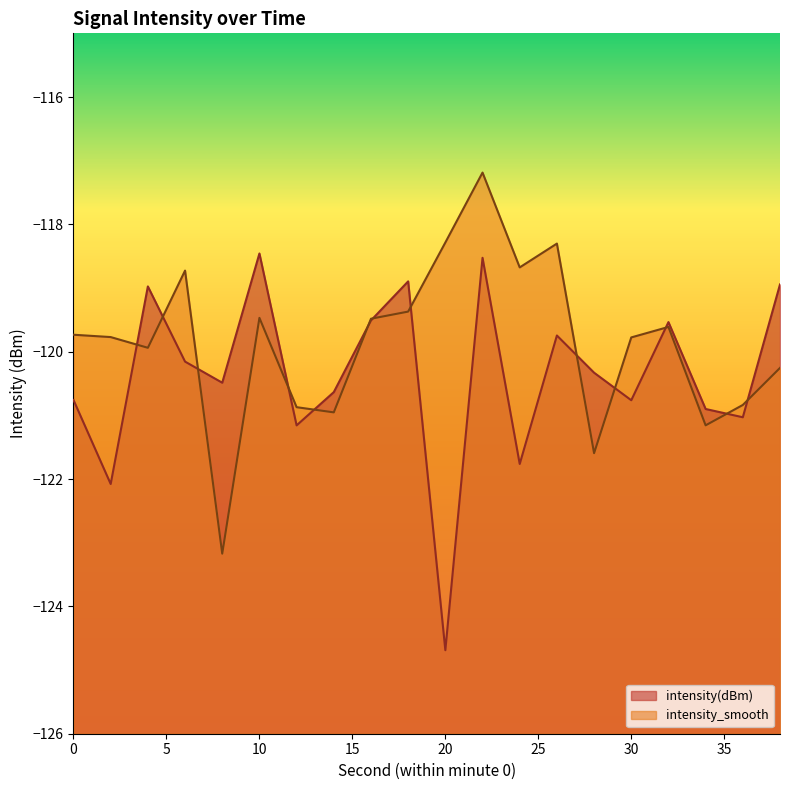

Between 16 and 26, which series saw the biggest shift?

intensity_smooth